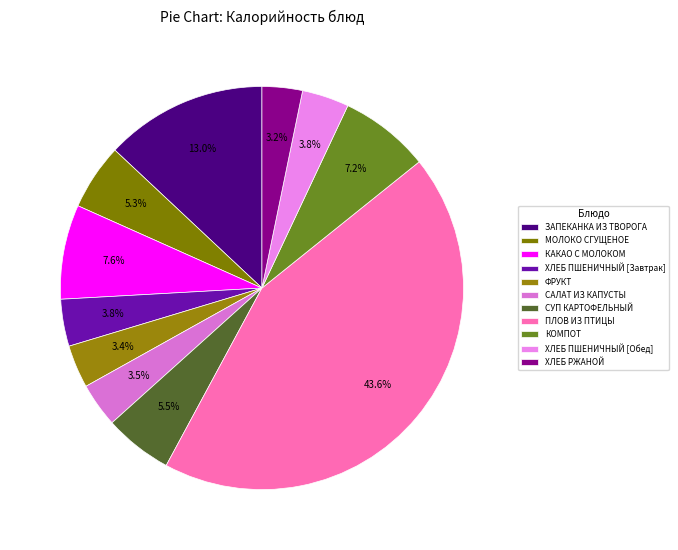

How many segments does this pie chart have?

11